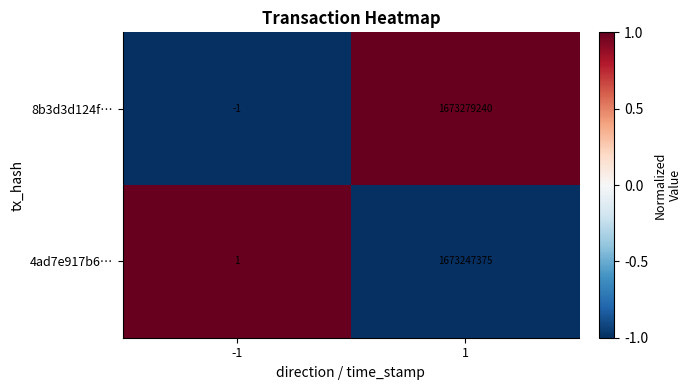

At which category does the chart reach its minimum across all series?

-1